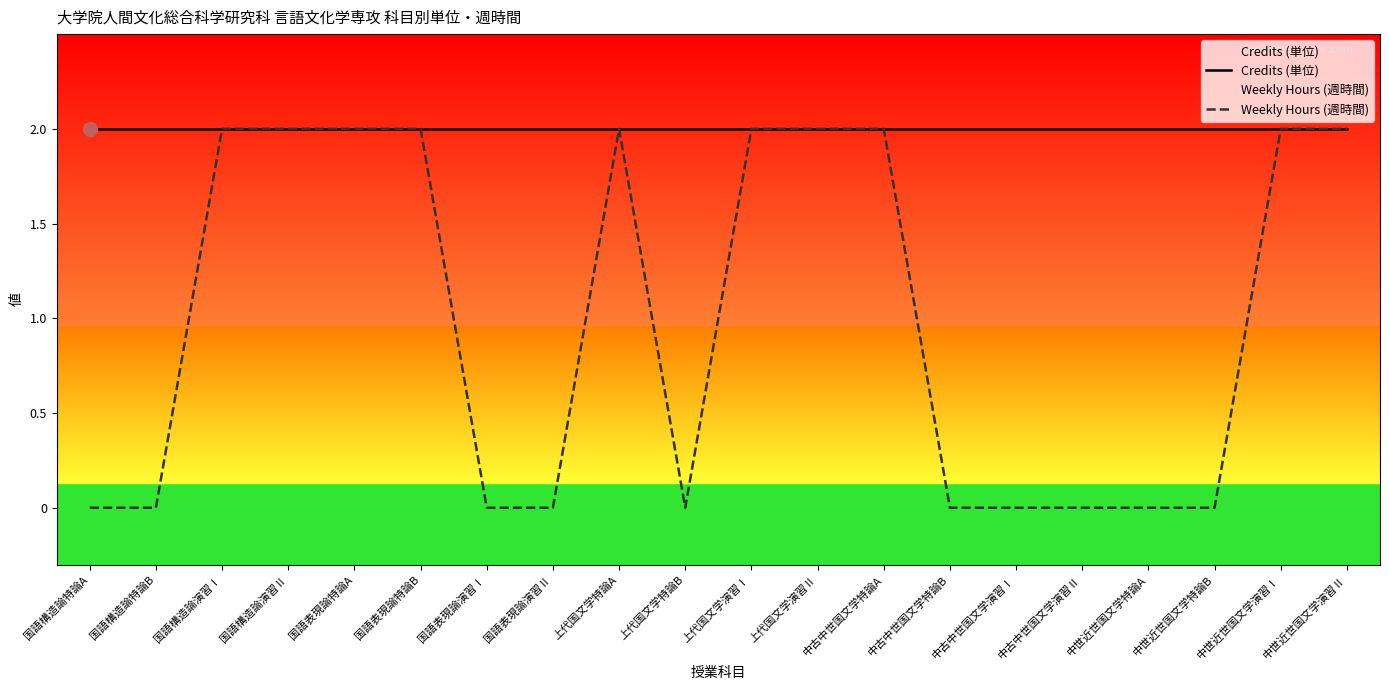

True or false: Credits (単位) and Weekly Hours (週時間) intersect in this chart.

False